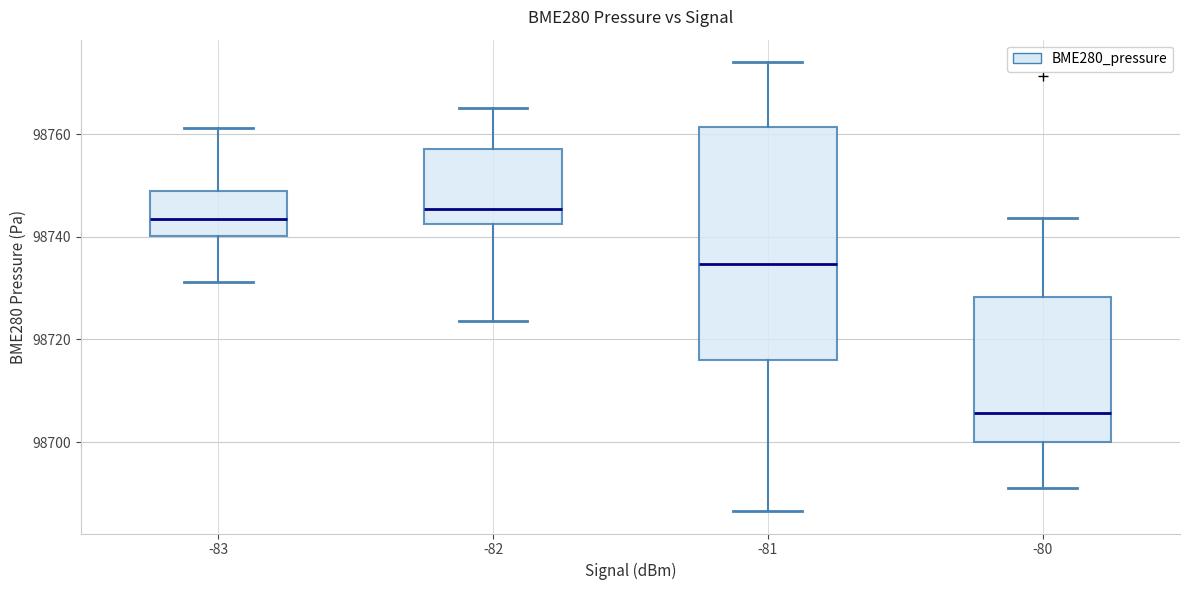

Where does the lower whisker of the box at x = -82 end on the y-axis? The values are not printed on the chart, so give them approximately, as read against the axis.

98724